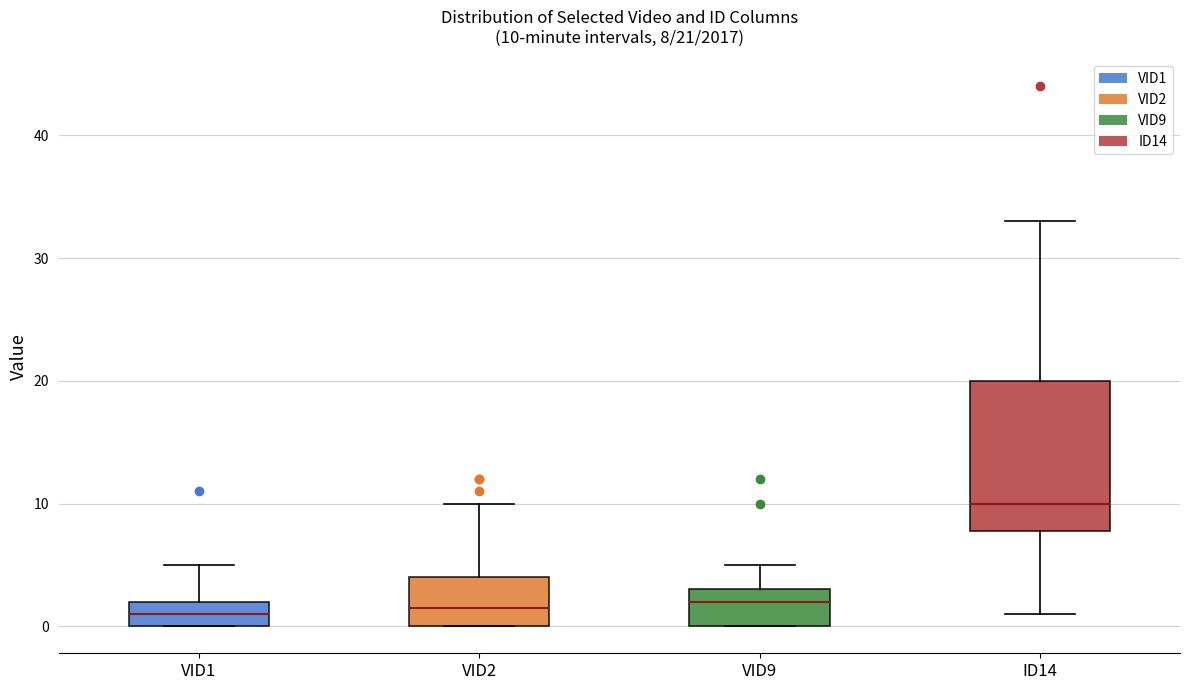

Which box is the tallest, from its lower edge to its upper edge?

ID14